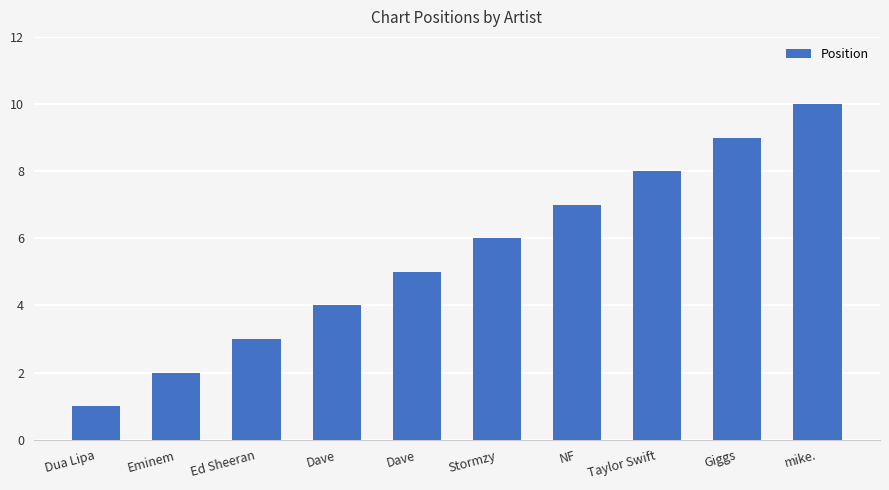

The value at Dave is 2. True or false?

False